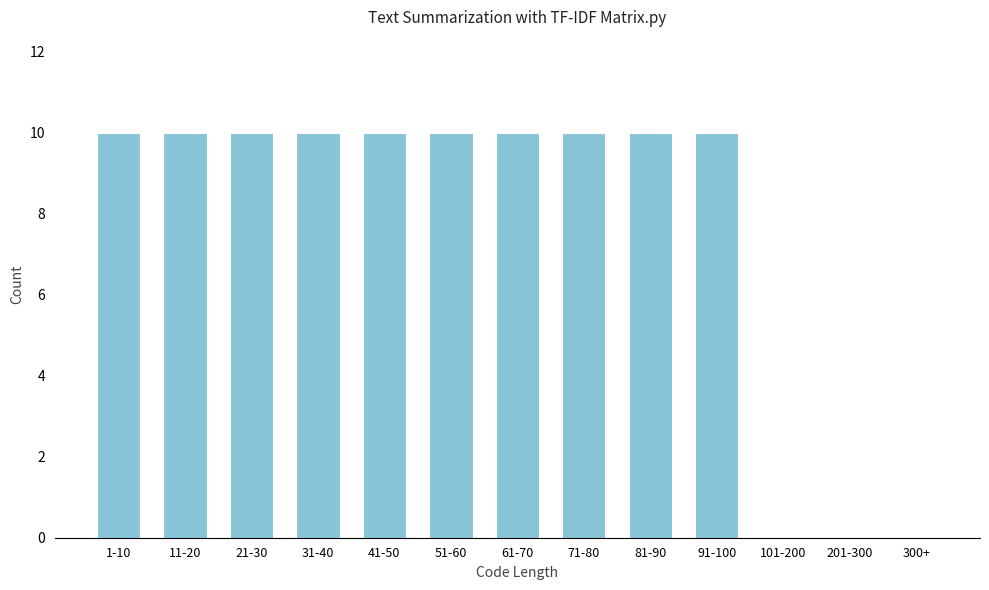

Reading left to right, what are all the values shown in this chart?

1-10=10	11-20=10	21-30=10	31-40=10	41-50=10	51-60=10	61-70=10	71-80=10	81-90=10	91-100=10	101-200=0	201-300=0	300+=0